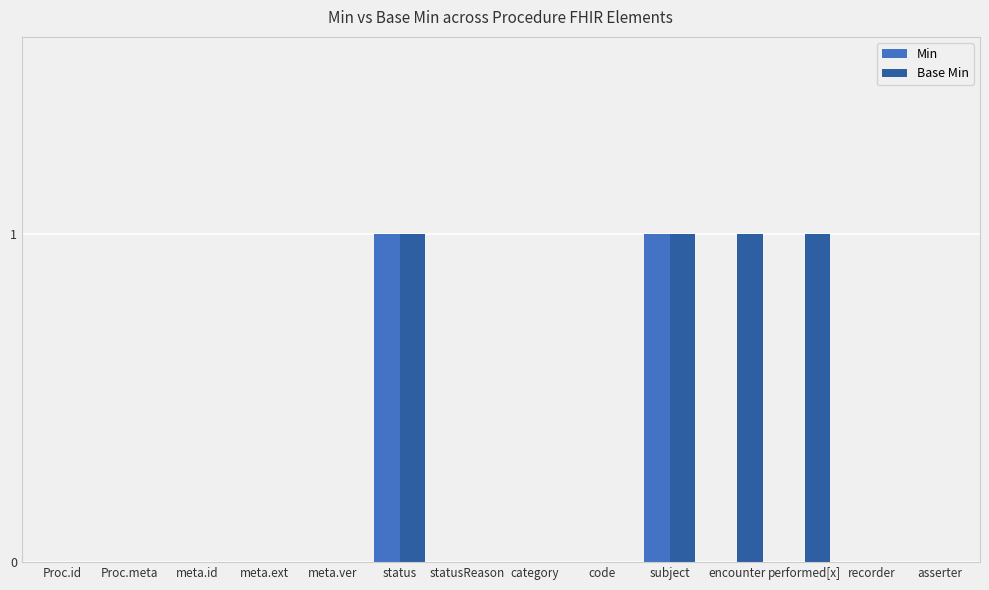

How many distinct data groups are displayed?

2